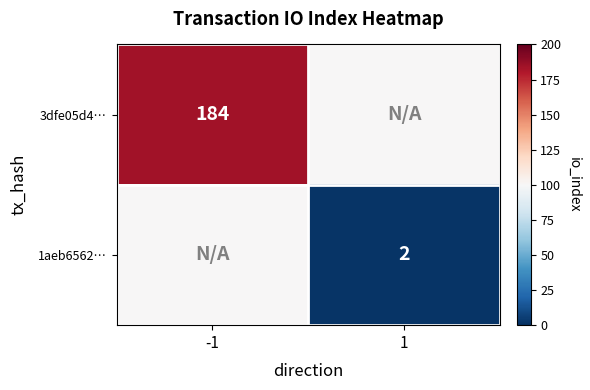

Is it true that 3dfe05d4… equals 184 at -1?

True